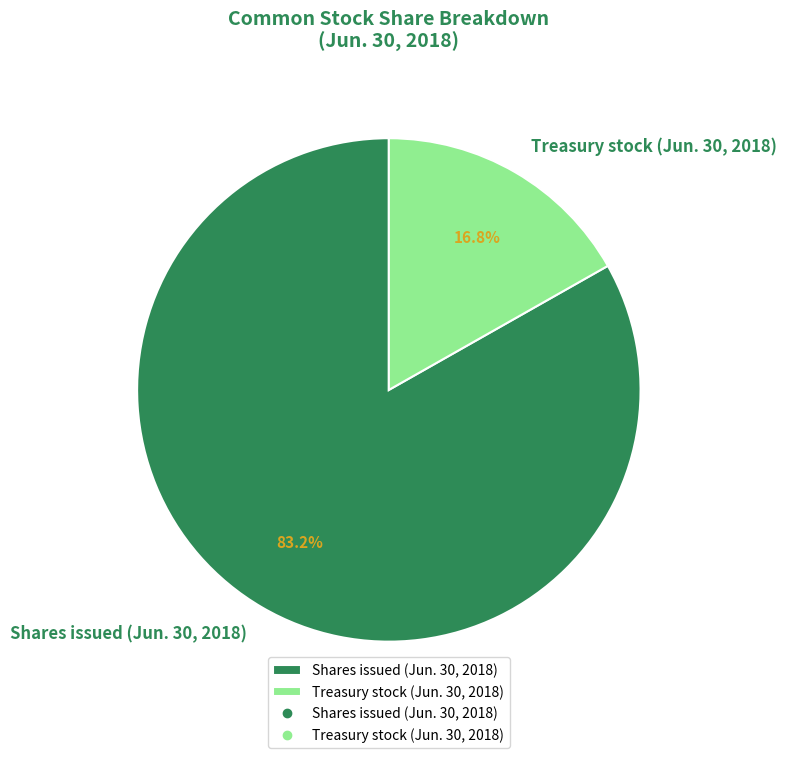

What is the smallest slice in the pie chart?

Treasury stock